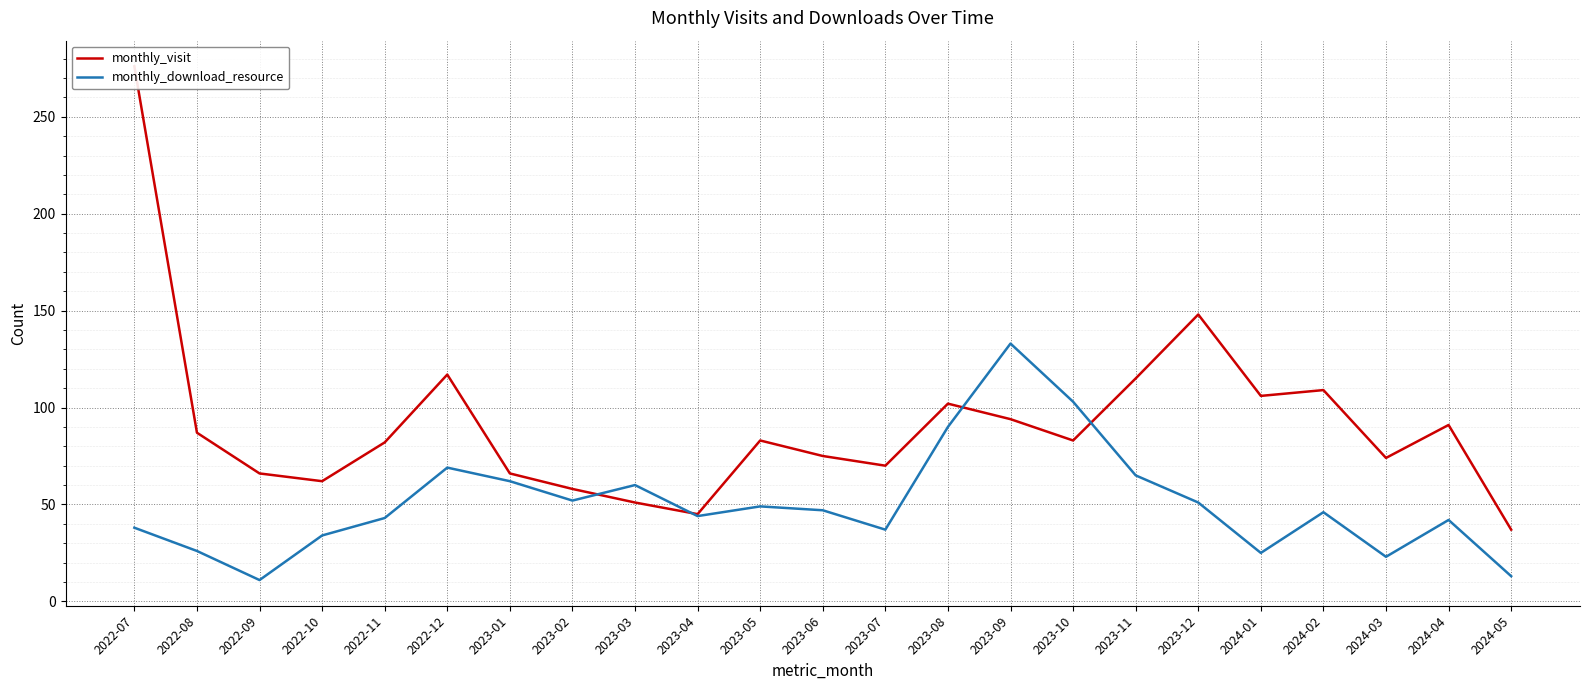

What is the lowest value of the monthly_visit series?

37